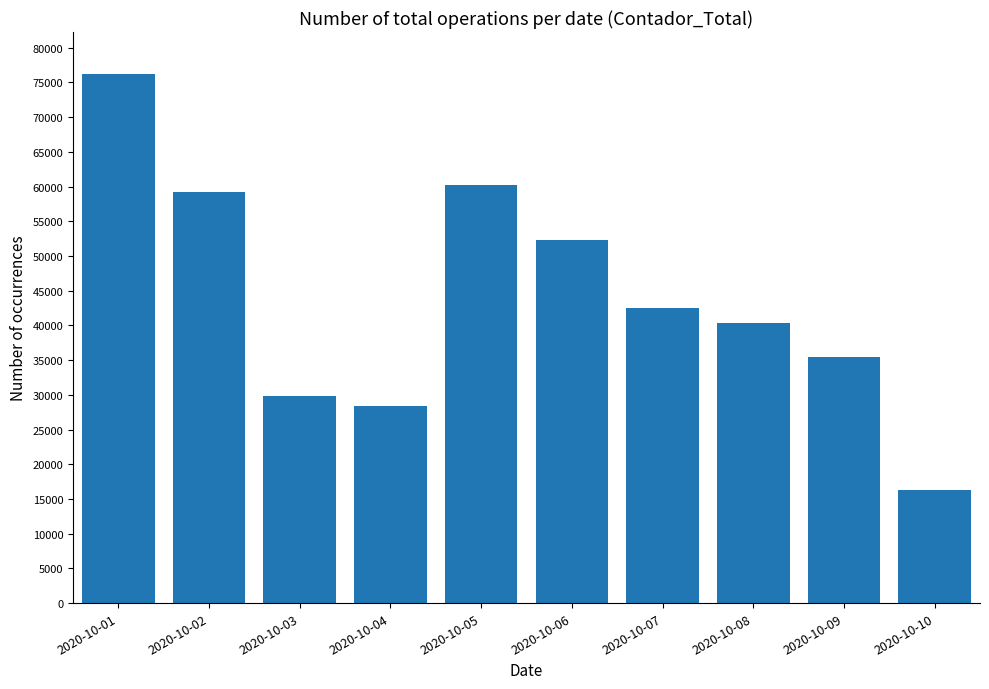

What is the value of the 2nd bar from the left?

59243